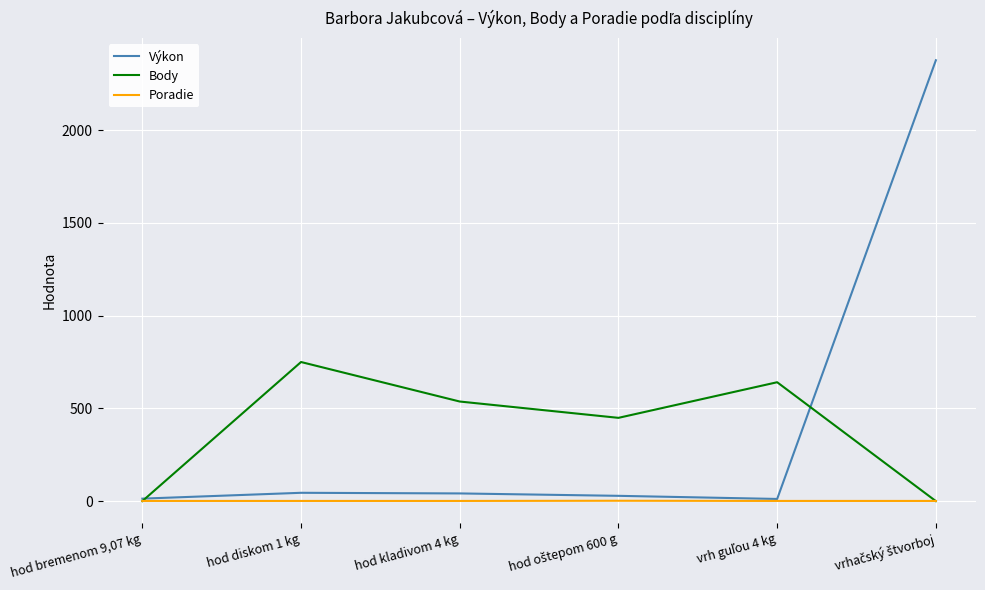

At how many categories does at least one series exceed 1964?

1